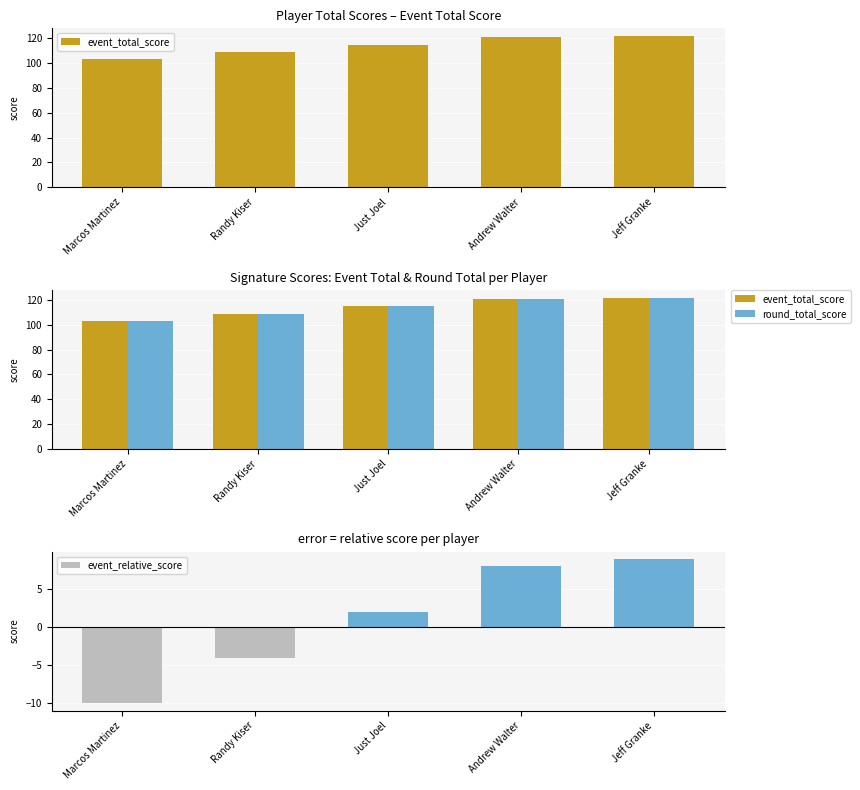

What is the total value across all series at Randy Kiser?

214